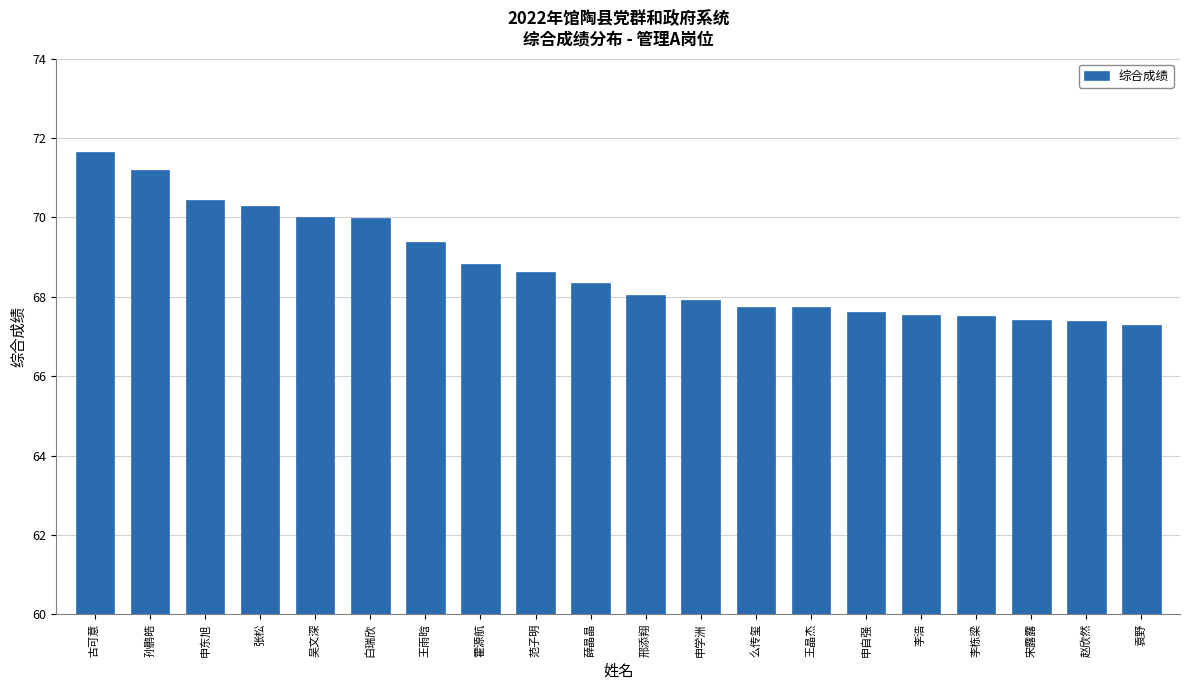

What is the ratio of the value at 么传玺 to the value at 李栋梁?

1.0